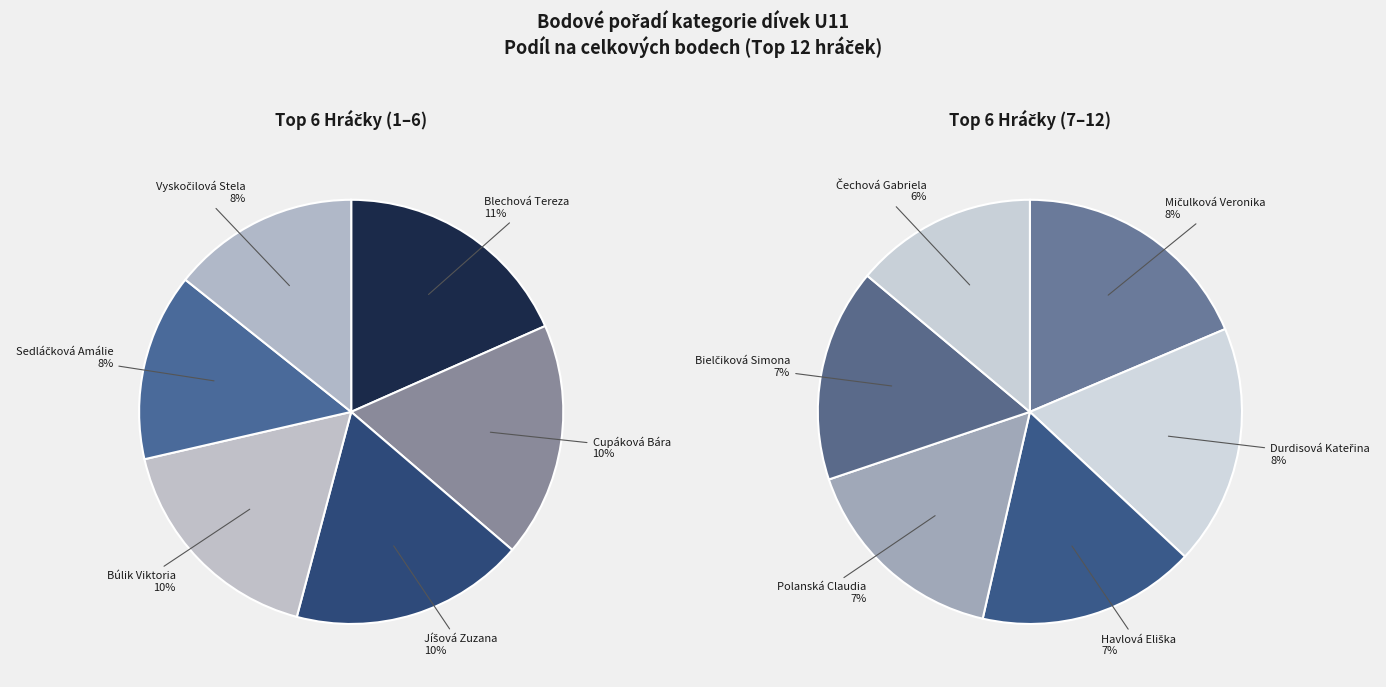

Between Polanská Claudia and Vyskočilová Stela, which is larger?

Vyskočilová Stela